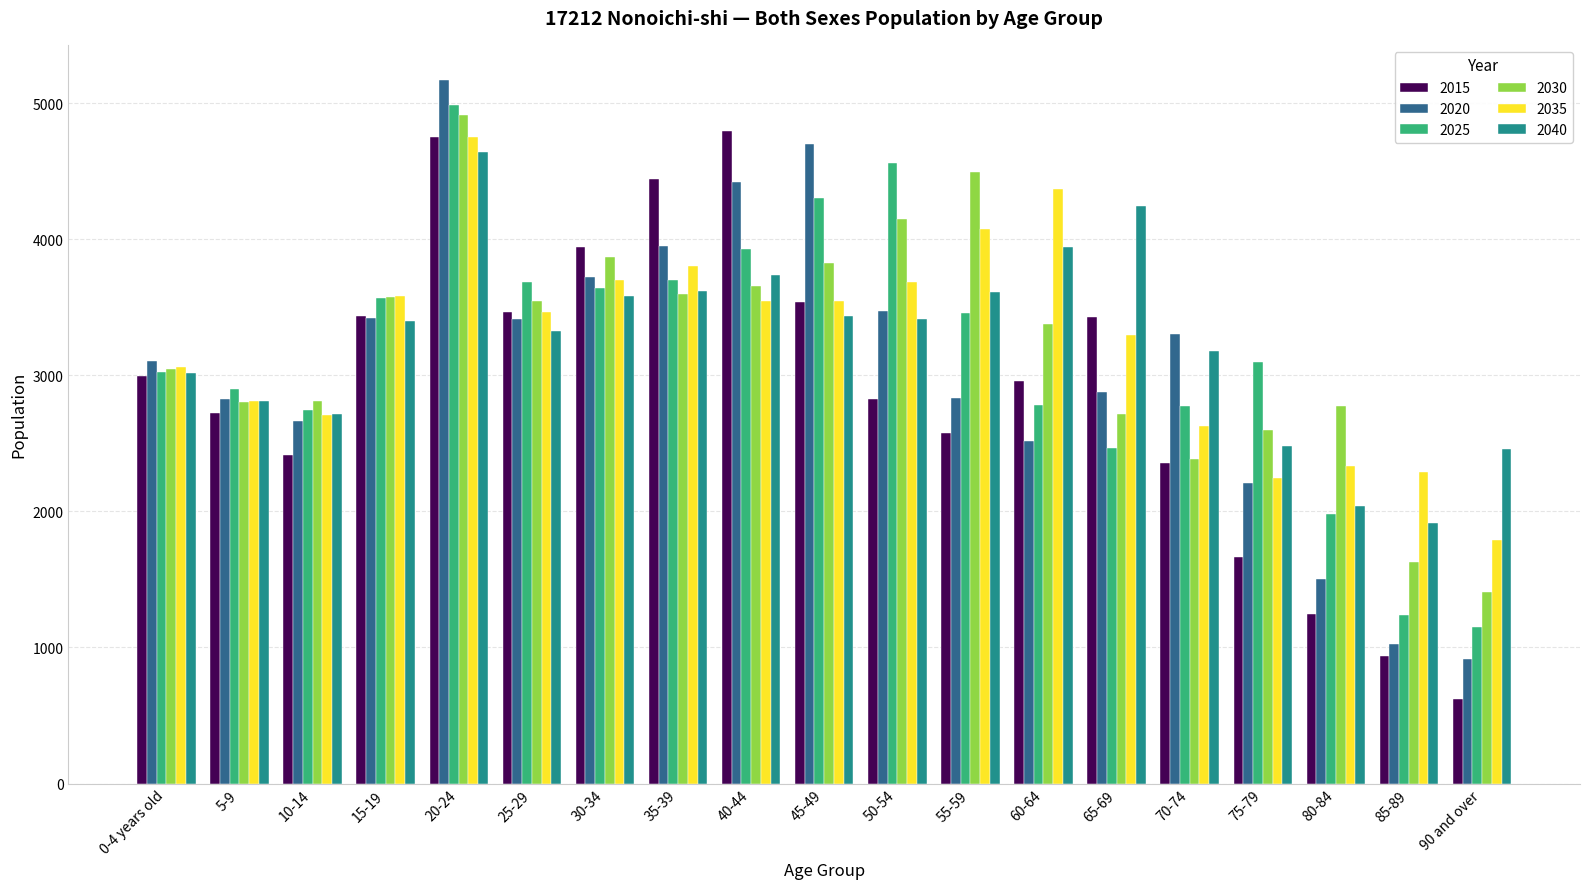

What is the difference between the highest and lowest values at 40-44?

1246